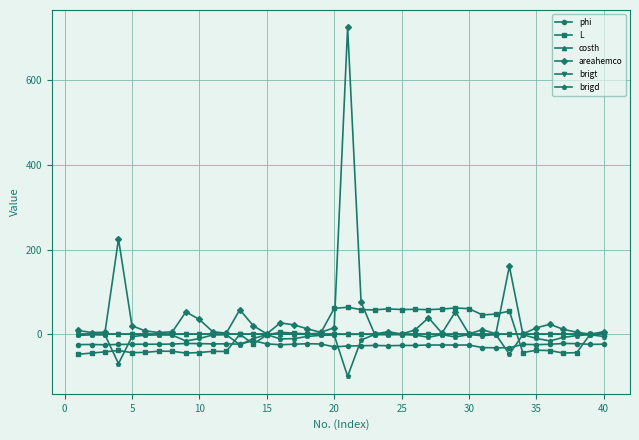

Which series has the largest total across all categories?

areahemco